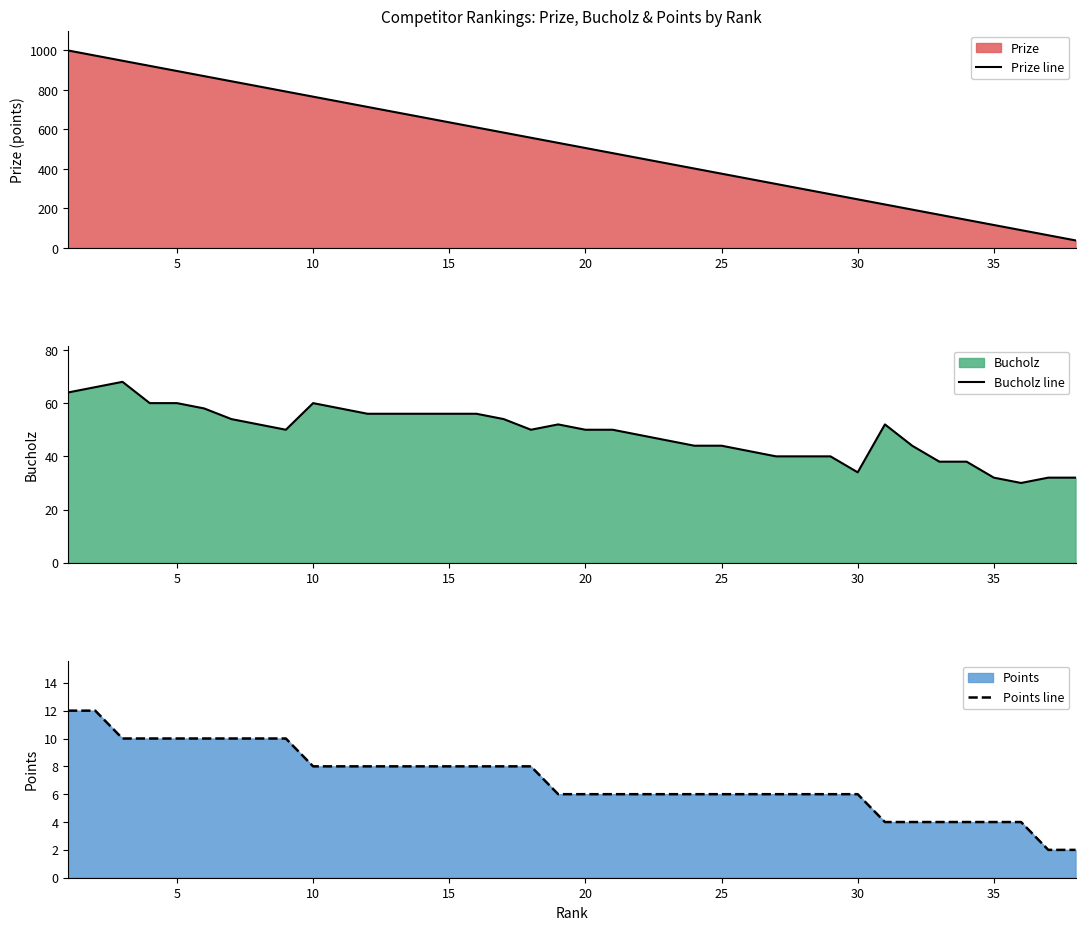

True or false: Bucholz line has a value of 60 at 10.

True